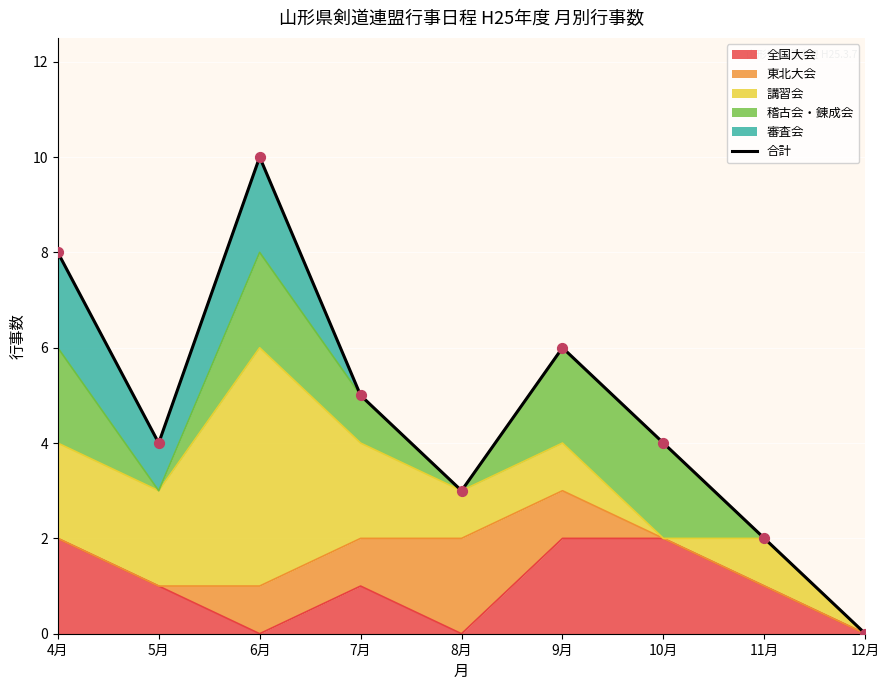

What is the ratio of the value at 8月 to the value at 6月?

0.3